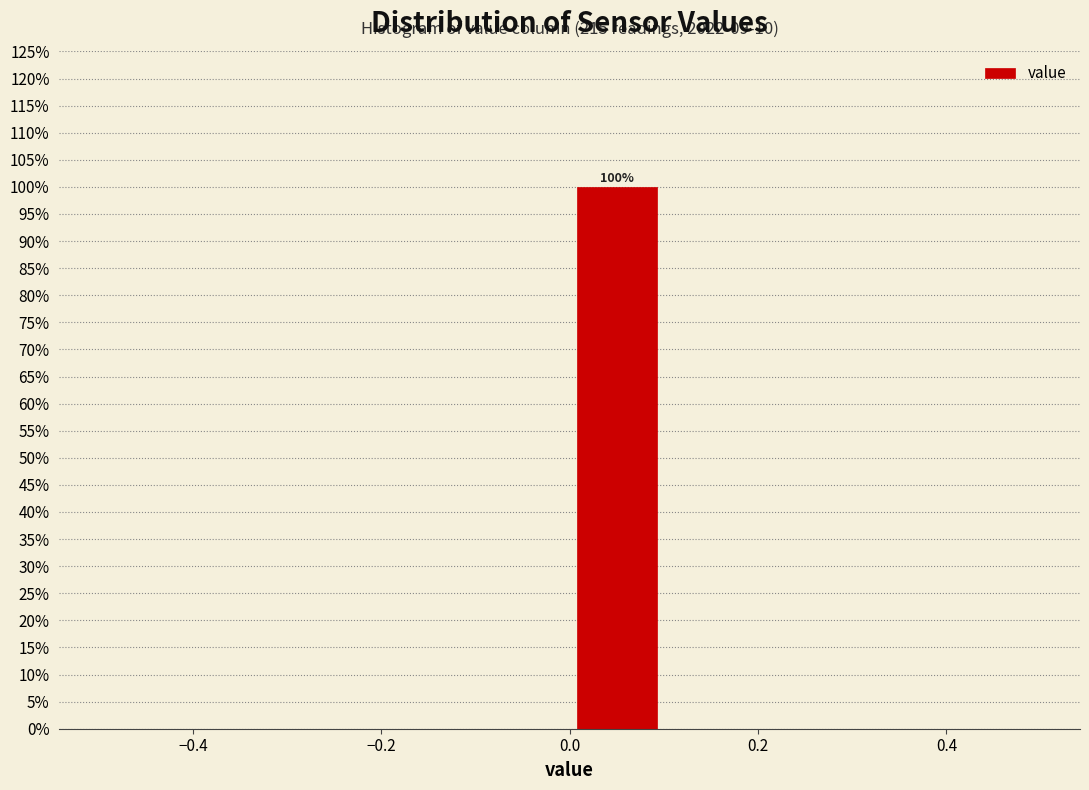

Which range on the x-axis has the tallest bar?

0.0 to 0.1